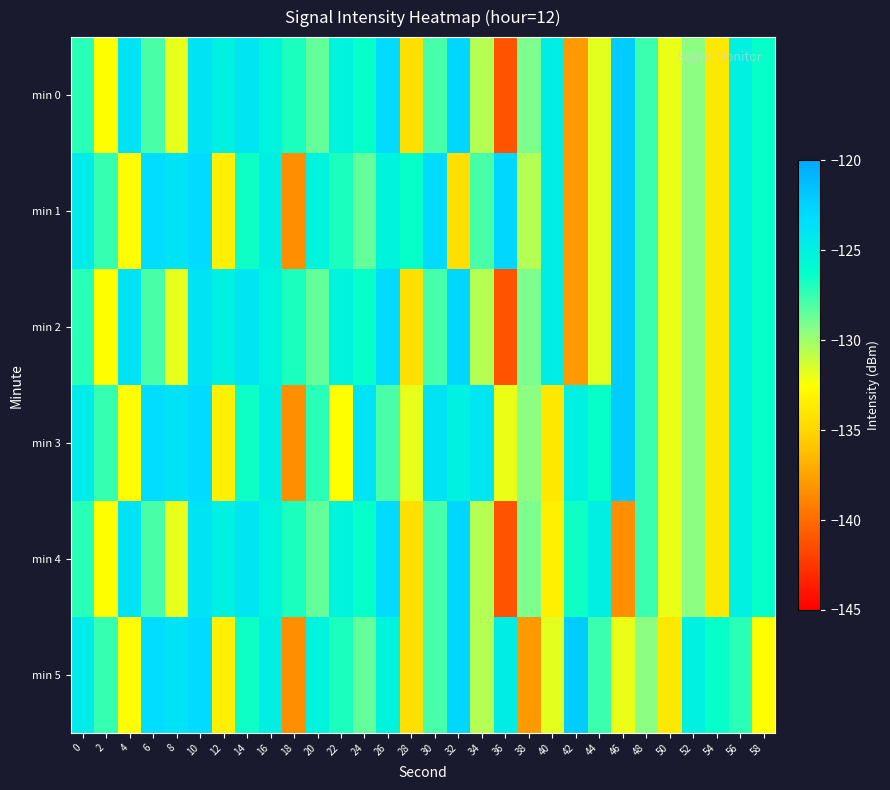

Which series has the largest range (max minus min)?

min 0